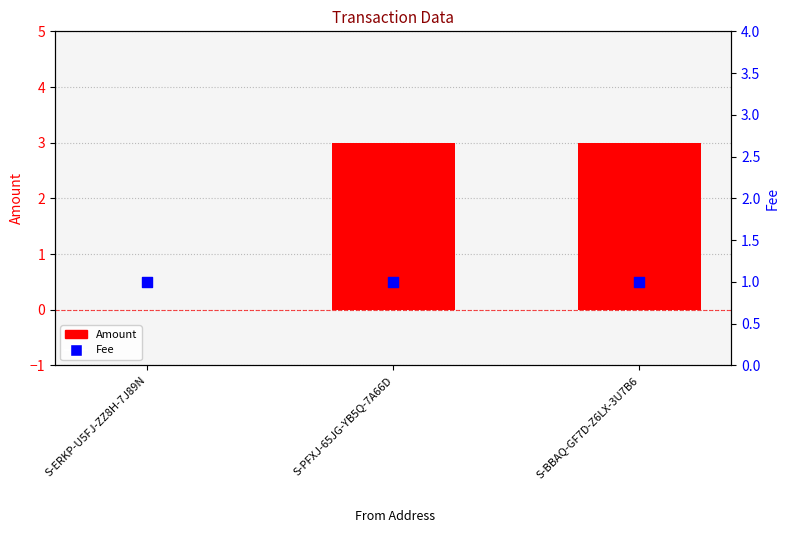

Which series reaches the maximum Y coordinate?

Amount